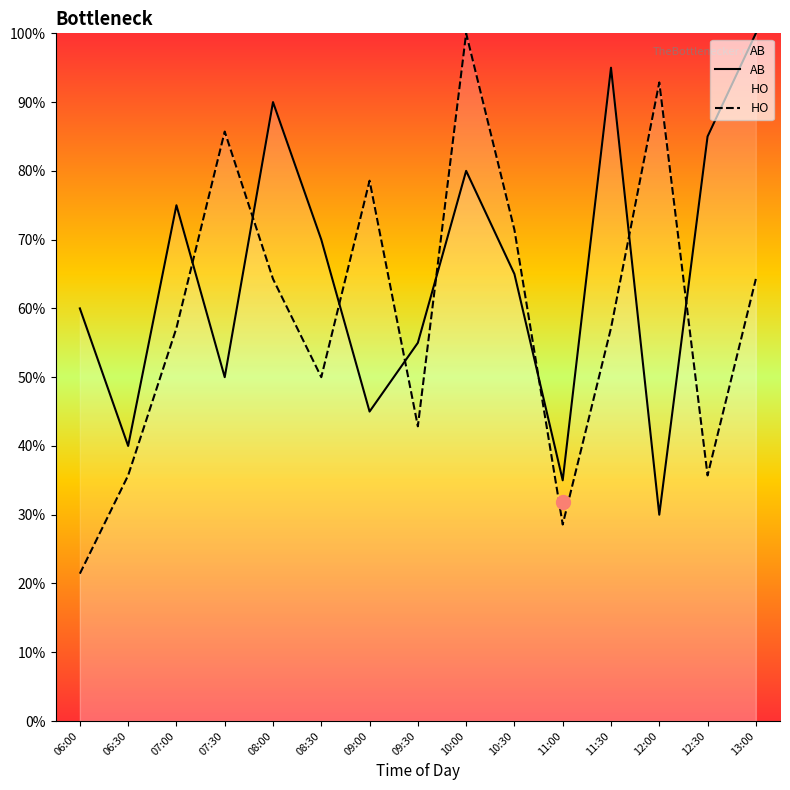

True or false: HO has a value of 57.1 at 11:30.

True